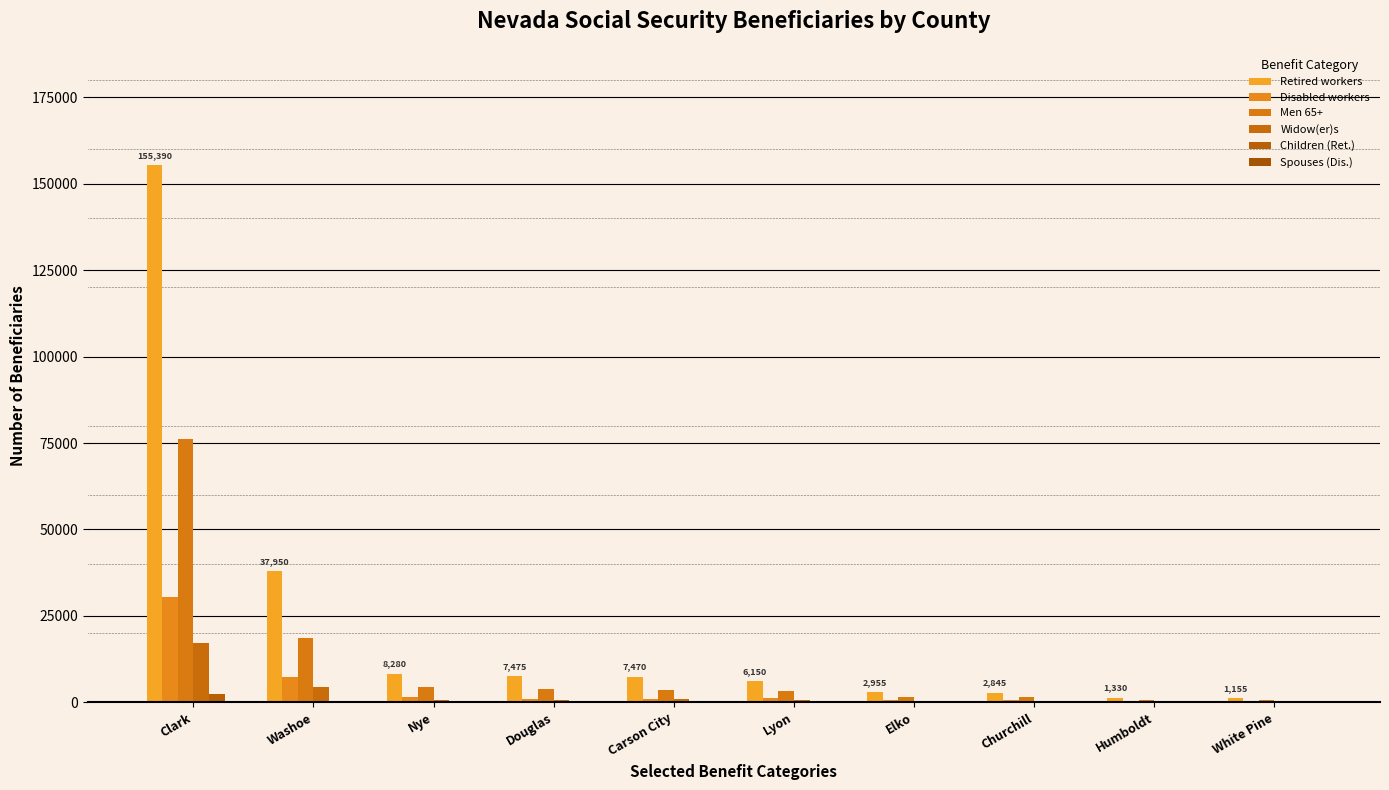

At how many categories does at least one series exceed 137576?

1